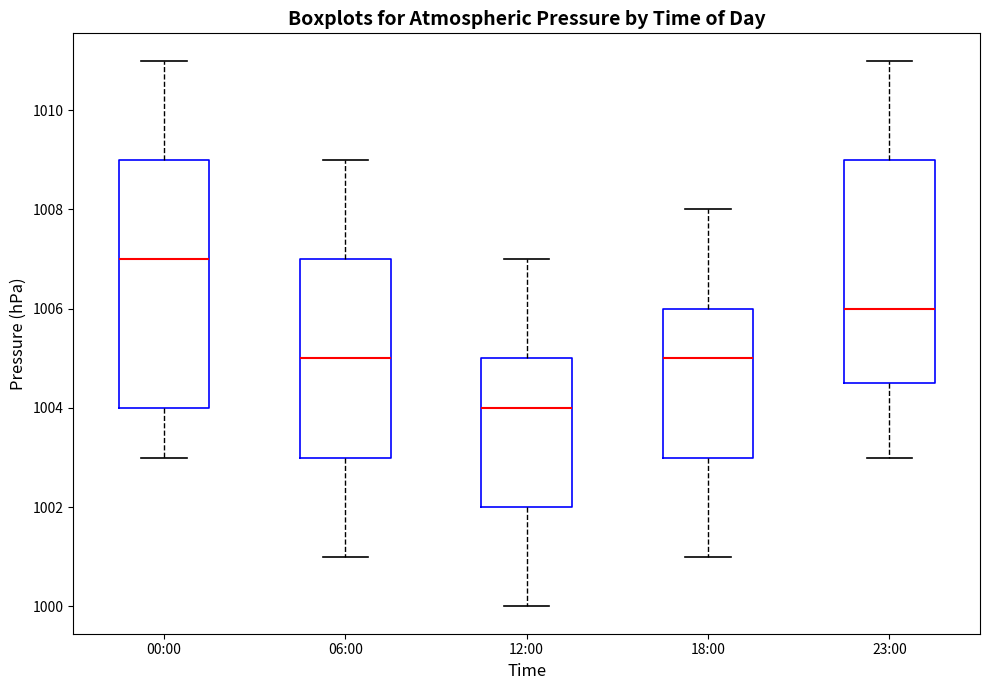

Which box is the tallest, from its lower edge to its upper edge?

00:00